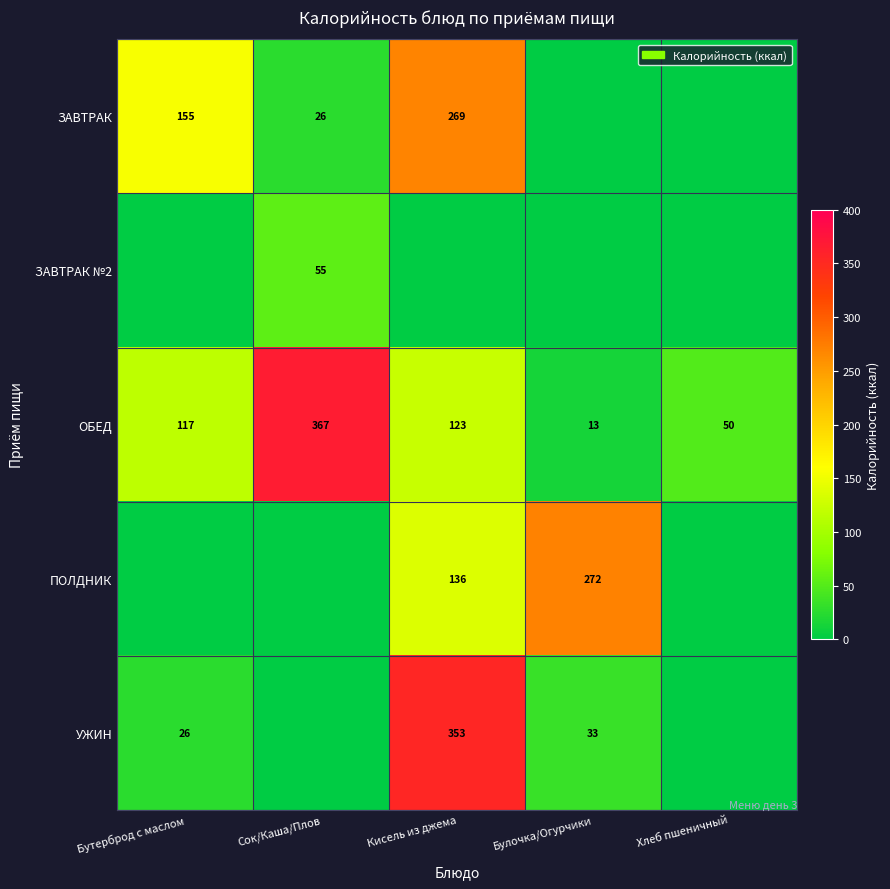

What is the difference between the highest and lowest values at Бутерброд с маслом?

155.4